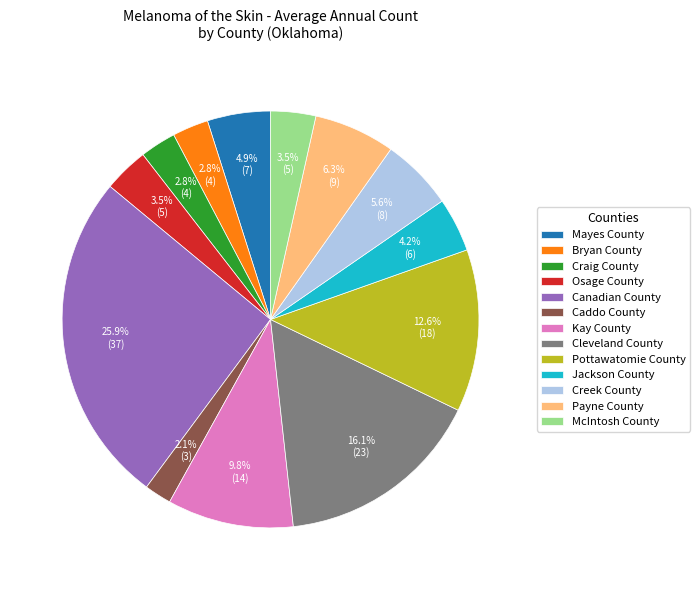

How many segments does this pie chart have?

13